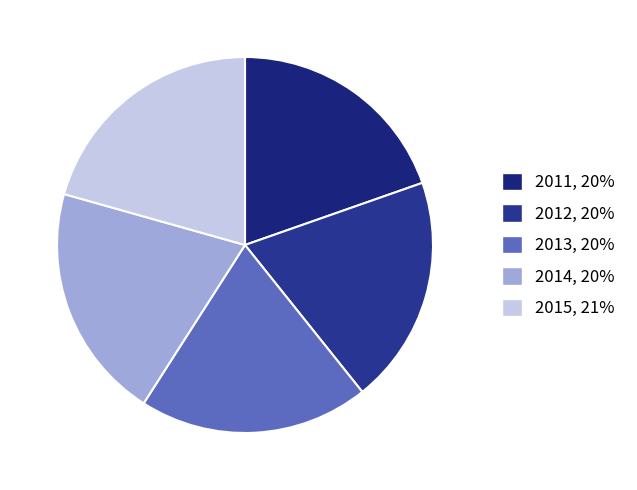

Combined, do 2014 and 2012 account for over 50%?

No